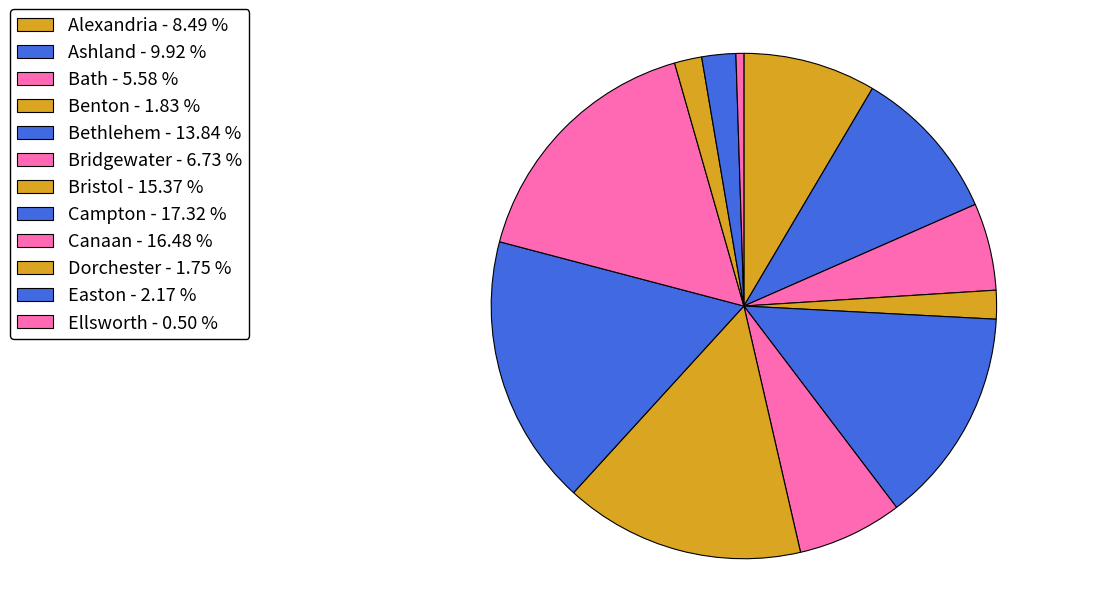

Between Ashland and Dorchester, which is larger?

Ashland